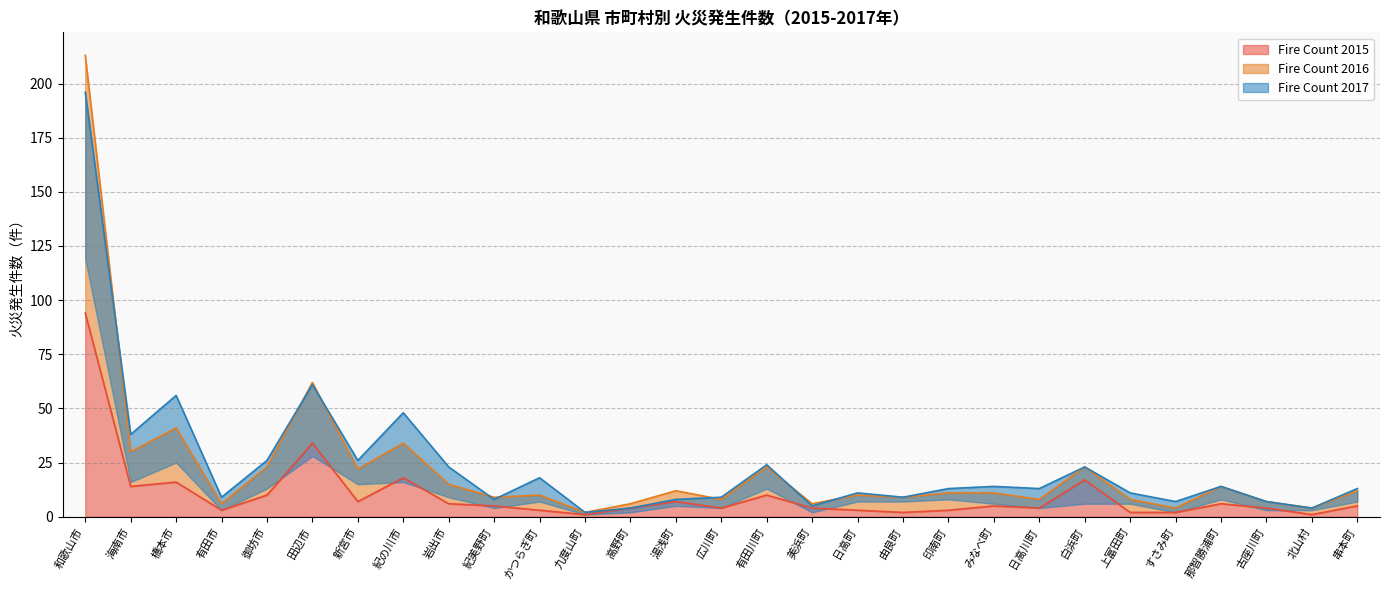

True or false: Fire Count 2016 has more than 2 points higher than both neighbors.

True